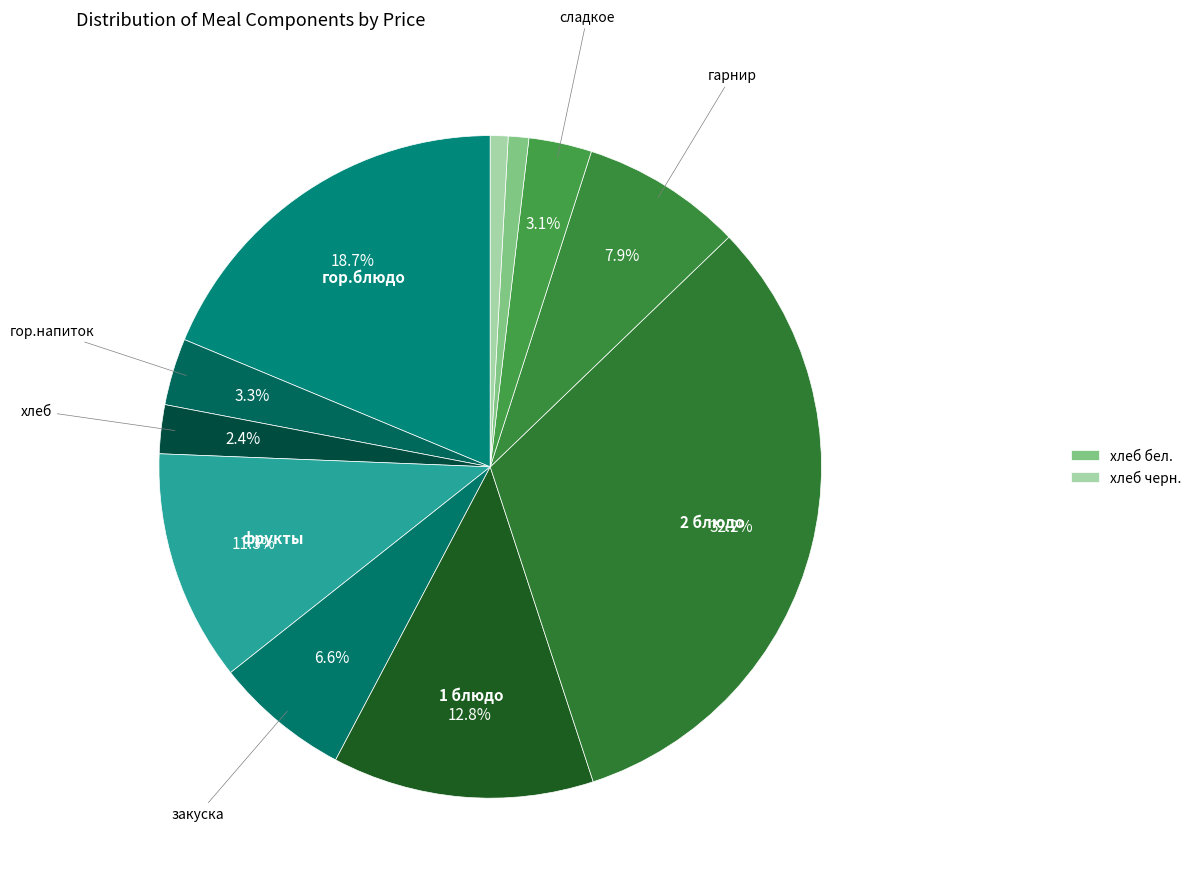

Does any single category account for the majority?

No